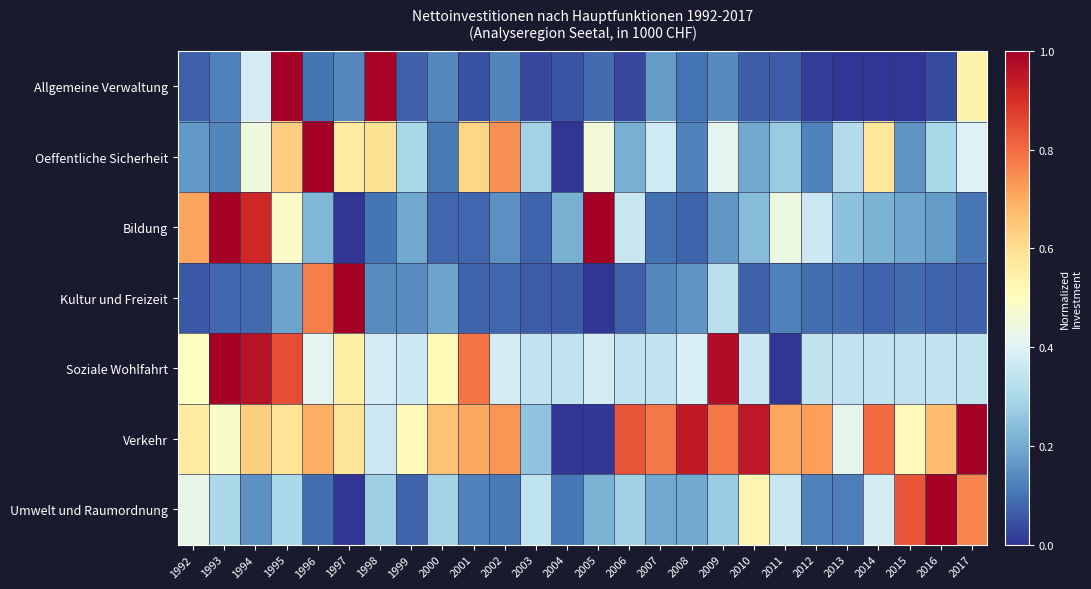

Reading right to left, transcribe all the data shown in this chart.

Allgemeine Verwaltung: 2017=0.5	2016=0.0	2015=0.0	2014=0.0	2013=0.0	2012=0.0	2011=0.1	2010=0.1	2009=0.1	2008=0.1	2007=0.2	2006=0.0	2005=0.1	2004=0.0	2003=0.0	2002=0.1	2001=0.0	2000=0.1	1999=0.1	1998=1.0	1997=0.1	1996=0.1	1995=1.0	1994=0.4	1993=0.1	1992=0.1
Oeffentliche Sicherheit: 2017=0.4	2016=0.3	2015=0.2	2014=0.6	2013=0.3	2012=0.1	2011=0.3	2010=0.2	2009=0.4	2008=0.1	2007=0.4	2006=0.2	2005=0.5	2004=0.0	2003=0.3	2002=0.7	2001=0.6	2000=0.1	1999=0.3	1998=0.6	1997=0.6	1996=1.0	1995=0.6	1994=0.4	1993=0.1	1992=0.2
Bildung: 2017=0.1	2016=0.2	2015=0.2	2014=0.2	2013=0.2	2012=0.4	2011=0.4	2010=0.2	2009=0.2	2008=0.1	2007=0.1	2006=0.4	2005=1.0	2004=0.2	2003=0.1	2002=0.2	2001=0.1	2000=0.1	1999=0.2	1998=0.1	1997=0.0	1996=0.2	1995=0.5	1994=0.9	1993=1.0	1992=0.7
Kultur und Freizeit: 2017=0.1	2016=0.1	2015=0.1	2014=0.1	2013=0.1	2012=0.1	2011=0.1	2010=0.1	2009=0.3	2008=0.2	2007=0.1	2006=0.1	2005=0.0	2004=0.1	2003=0.1	2002=0.1	2001=0.1	2000=0.2	1999=0.1	1998=0.1	1997=1.0	1996=0.8	1995=0.2	1994=0.1	1993=0.1	1992=0.1
Soziale Wohlfahrt: 2017=0.3	2016=0.3	2015=0.3	2014=0.3	2013=0.3	2012=0.3	2011=0.0	2010=0.4	2009=1.0	2008=0.4	2007=0.3	2006=0.3	2005=0.4	2004=0.3	2003=0.3	2002=0.4	2001=0.8	2000=0.5	1999=0.4	1998=0.4	1997=0.5	1996=0.4	1995=0.9	1994=1.0	1993=1.0	1992=0.5
Verkehr: 2017=1.0	2016=0.7	2015=0.5	2014=0.8	2013=0.4	2012=0.7	2011=0.7	2010=0.9	2009=0.8	2008=0.9	2007=0.8	2006=0.8	2005=0.0	2004=0.0	2003=0.3	2002=0.7	2001=0.7	2000=0.7	1999=0.5	1998=0.4	1997=0.6	1996=0.7	1995=0.6	1994=0.6	1993=0.5	1992=0.6
Umwelt und Raumordnung: 2017=0.8	2016=1.0	2015=0.8	2014=0.4	2013=0.1	2012=0.1	2011=0.4	2010=0.5	2009=0.3	2008=0.2	2007=0.2	2006=0.3	2005=0.2	2004=0.1	2003=0.3	2002=0.1	2001=0.1	2000=0.3	1999=0.1	1998=0.3	1997=0.0	1996=0.1	1995=0.3	1994=0.2	1993=0.3	1992=0.4